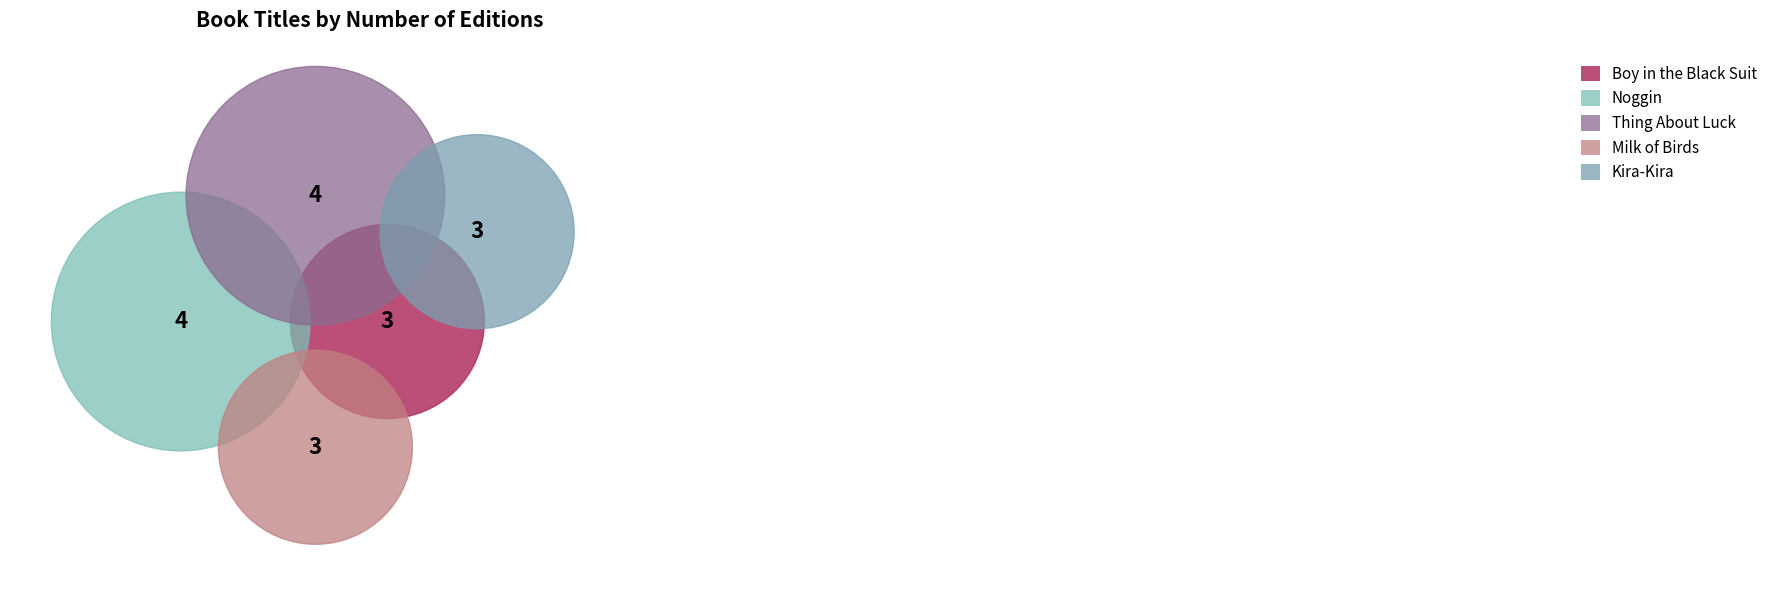

Is there any slice that represents more than half of the pie?

No